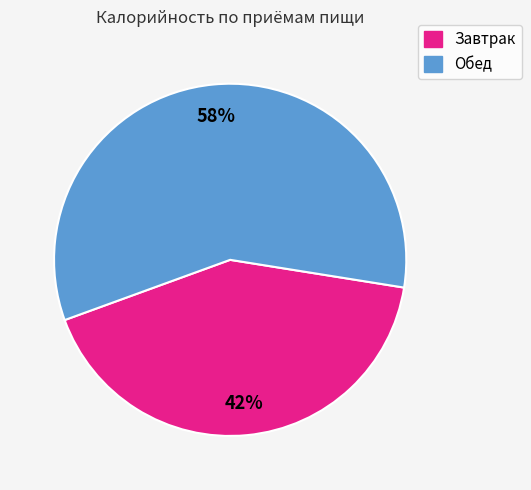

Do Завтрак and Обед together represent more than half of the pie?

Yes